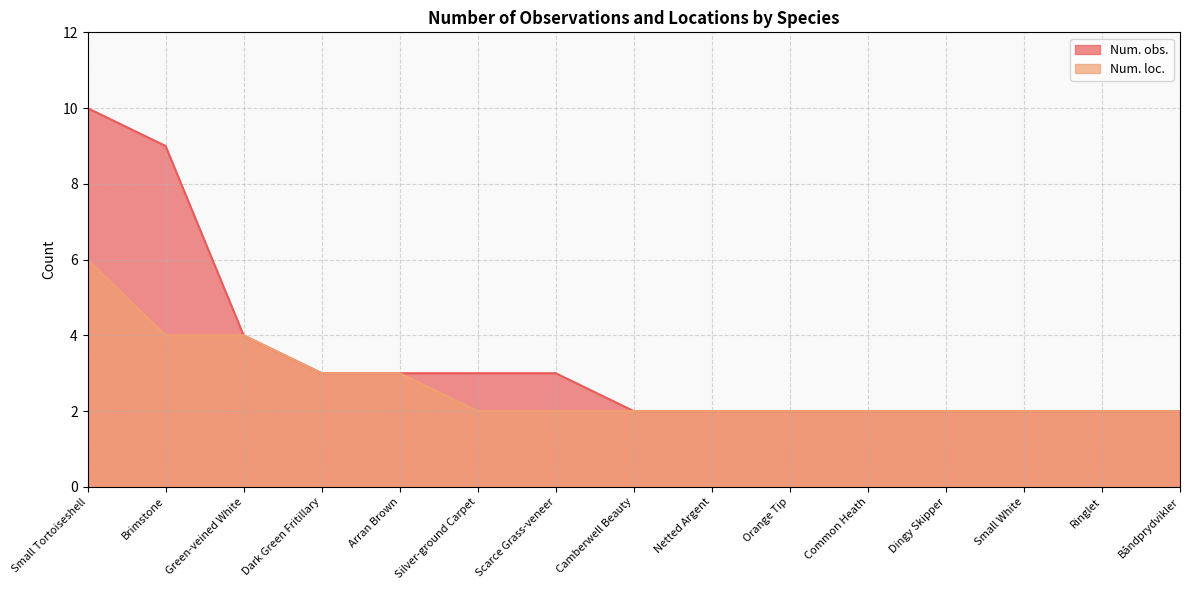

List the labels in order of Num. loc. value, largest first.

Small Tortoiseshell, Brimstone, Green-veined White, Dark Green Fritillary, Arran Brown, Silver-ground Carpet, Scarce Grass-veneer, Camberwell Beauty, Netted Argent, Orange Tip, Common Heath, Dingy Skipper, Small White, Ringlet, Båndprydvikler